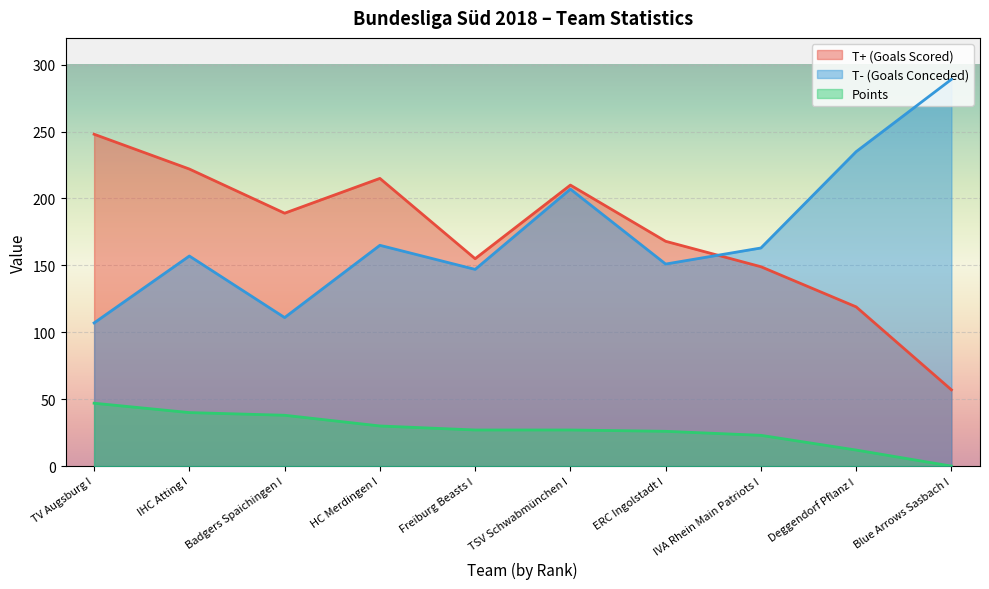

What is the spread (max minus min) of values at ERC Ingolstadt I?

142